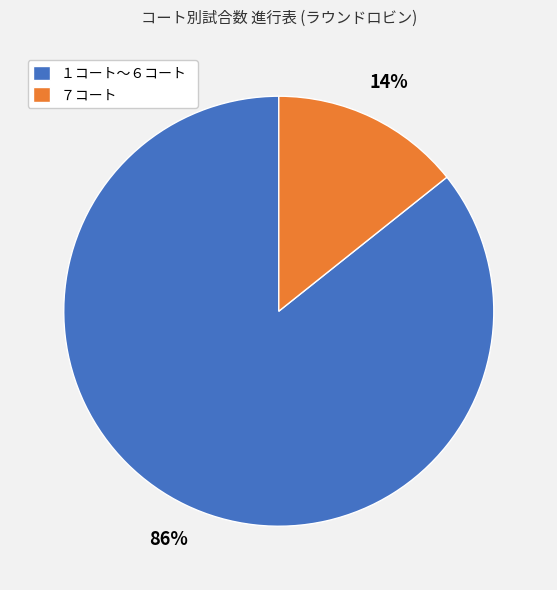

Between １コート〜６コート and ７コート, which is larger?

１コート〜６コート